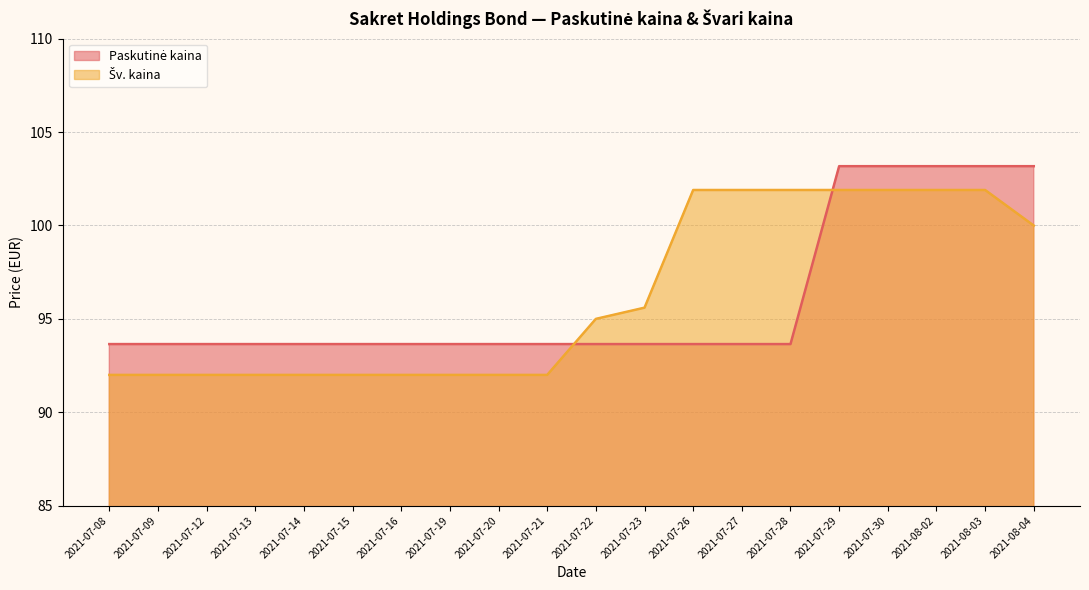

The value of Šv. kaina at 2021-07-28 is 182.9. True or false?

False